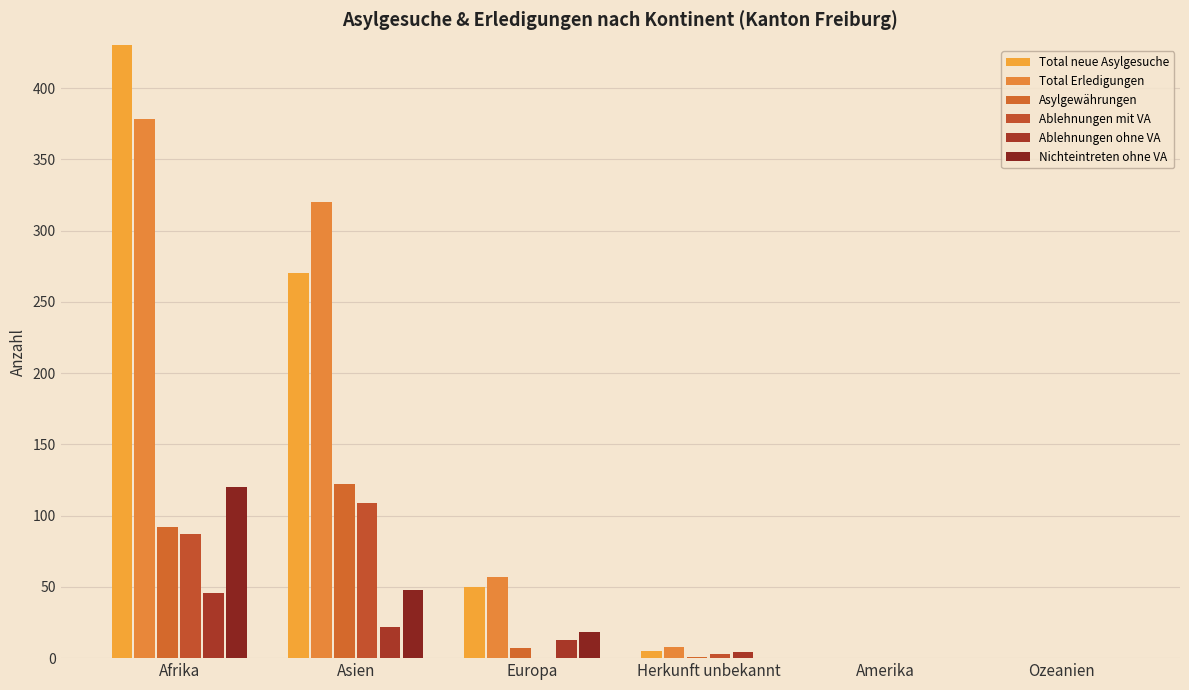

At which category is the sum across all series the highest?

Afrika